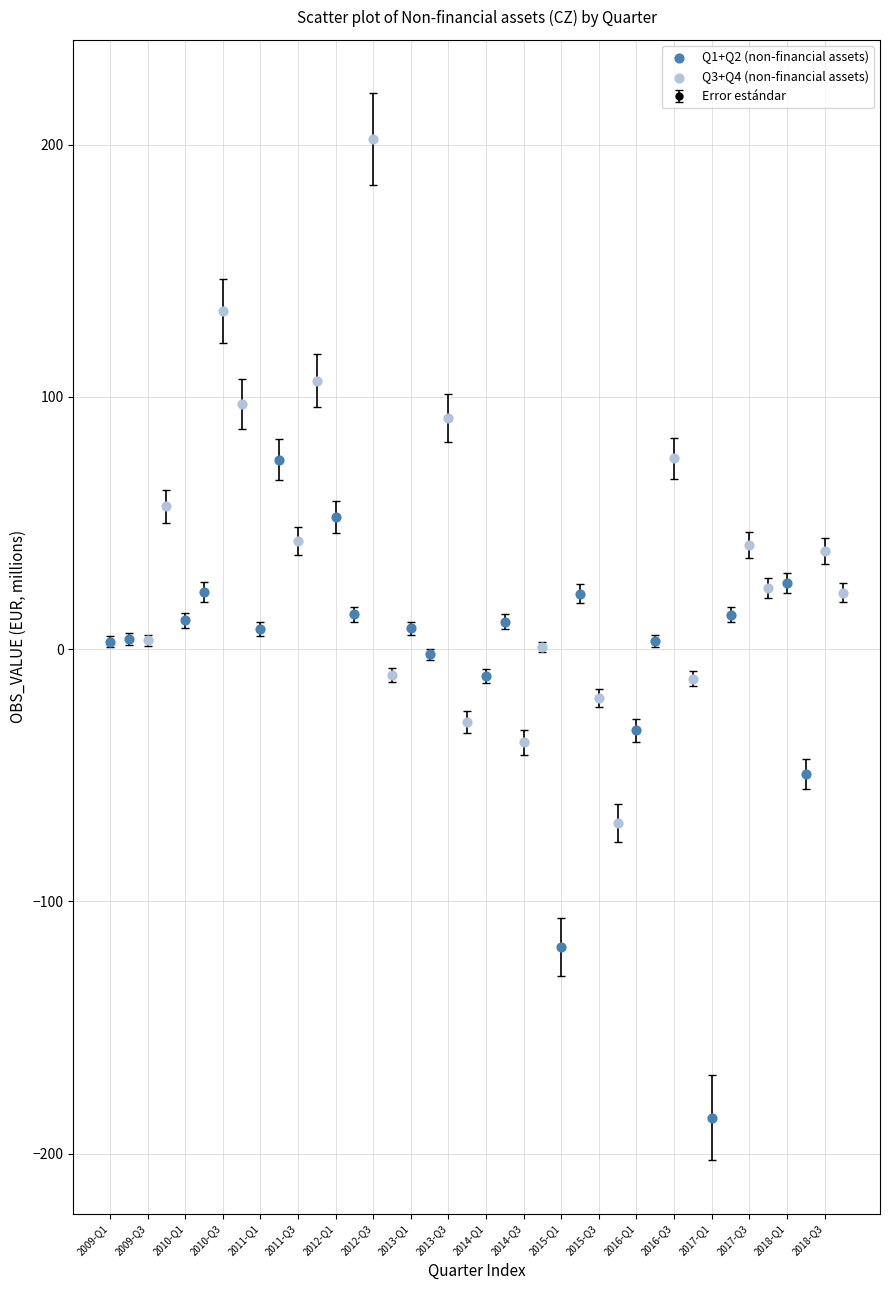

What is the value of the 27th point from the left?

-19.3